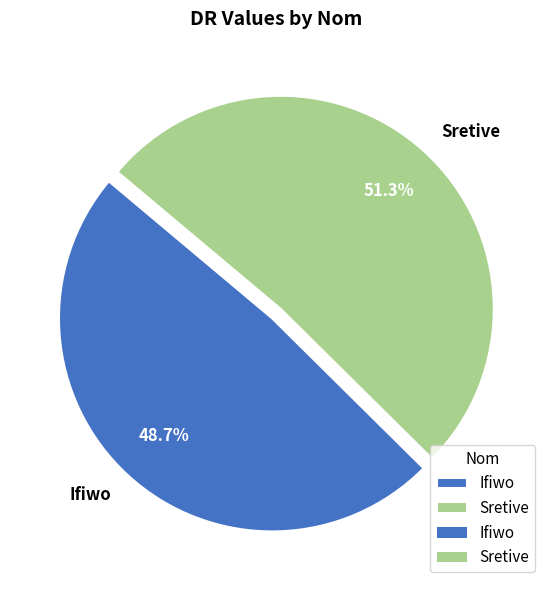

Does Ifiwo represent more than half of the total?

No